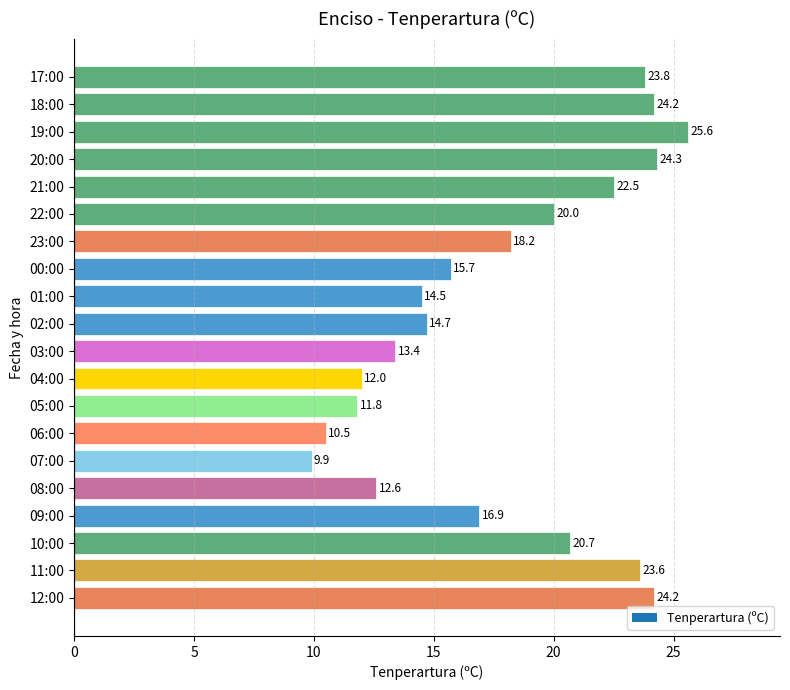

Between 20:00 and 02:00, which is larger?

20:00